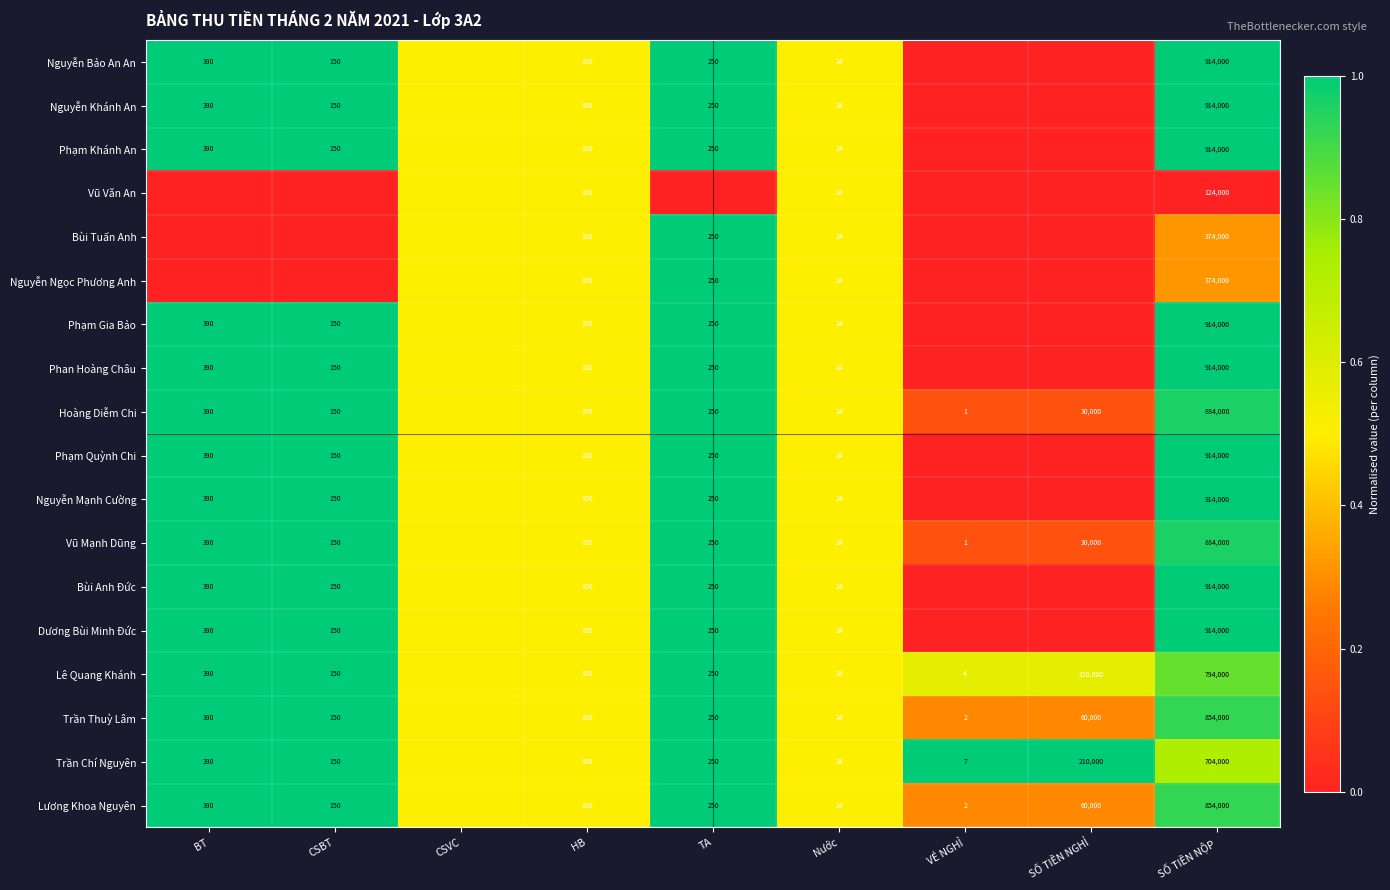

What is the sum of the Lê Quang Khánh values at HB and Nước?

124.0